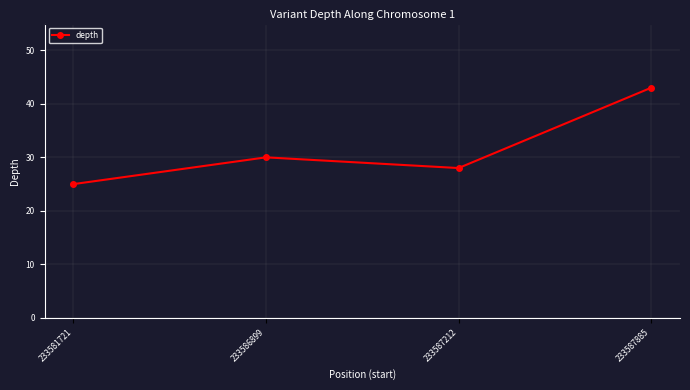

What is the average value?

32